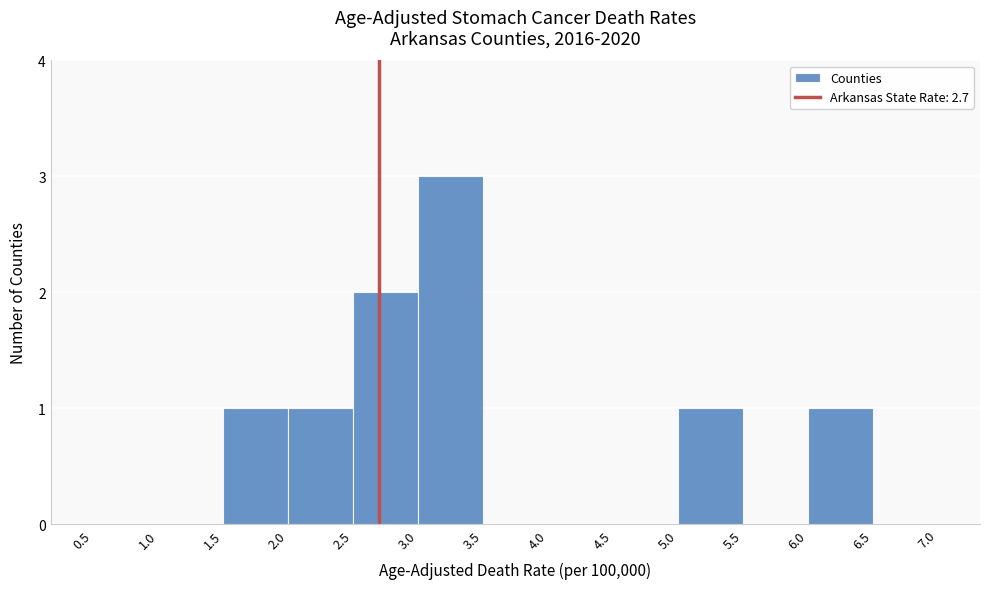

Reading left to right, transcribe this chart: for each bar, give the range it covers on the x-axis and its height. The values are not printed on the chart, so give them approximately, as read against the axis.

0.5 to 1.0: 0
1.0 to 1.5: 0
1.5 to 2.0: 1
2.0 to 2.5: 1
2.5 to 3.0: 2
3.0 to 3.5: 3
3.5 to 4.0: 0
4.0 to 4.5: 0
4.5 to 5.0: 0
5.0 to 5.5: 1
5.5 to 6.0: 0
6.0 to 6.5: 1
6.5 to 7.0: 0